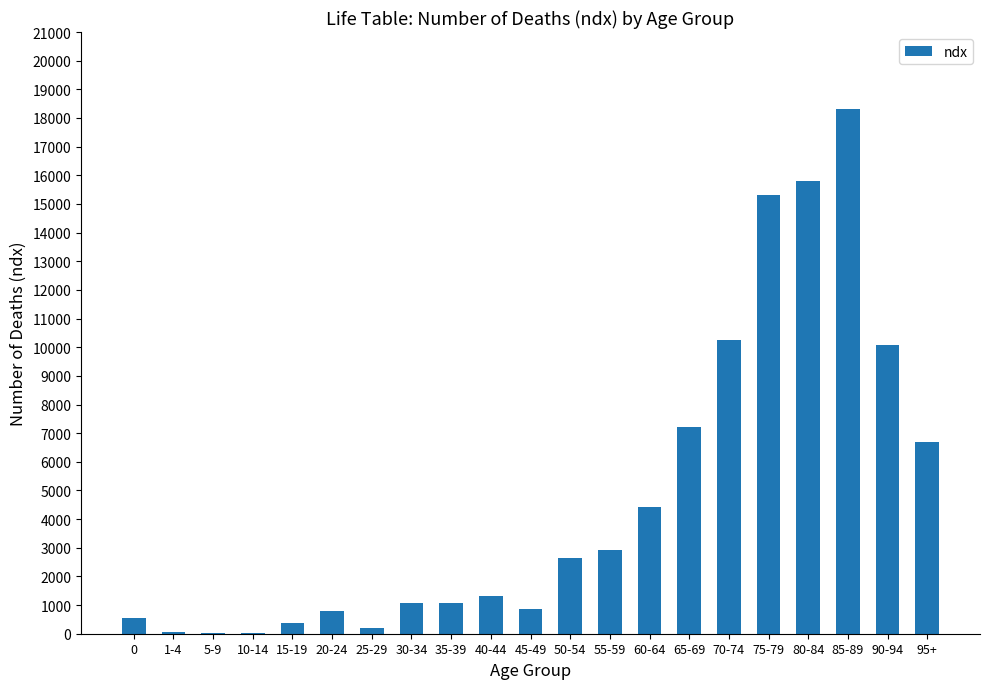

Which category has the highest value across all series?

85-89